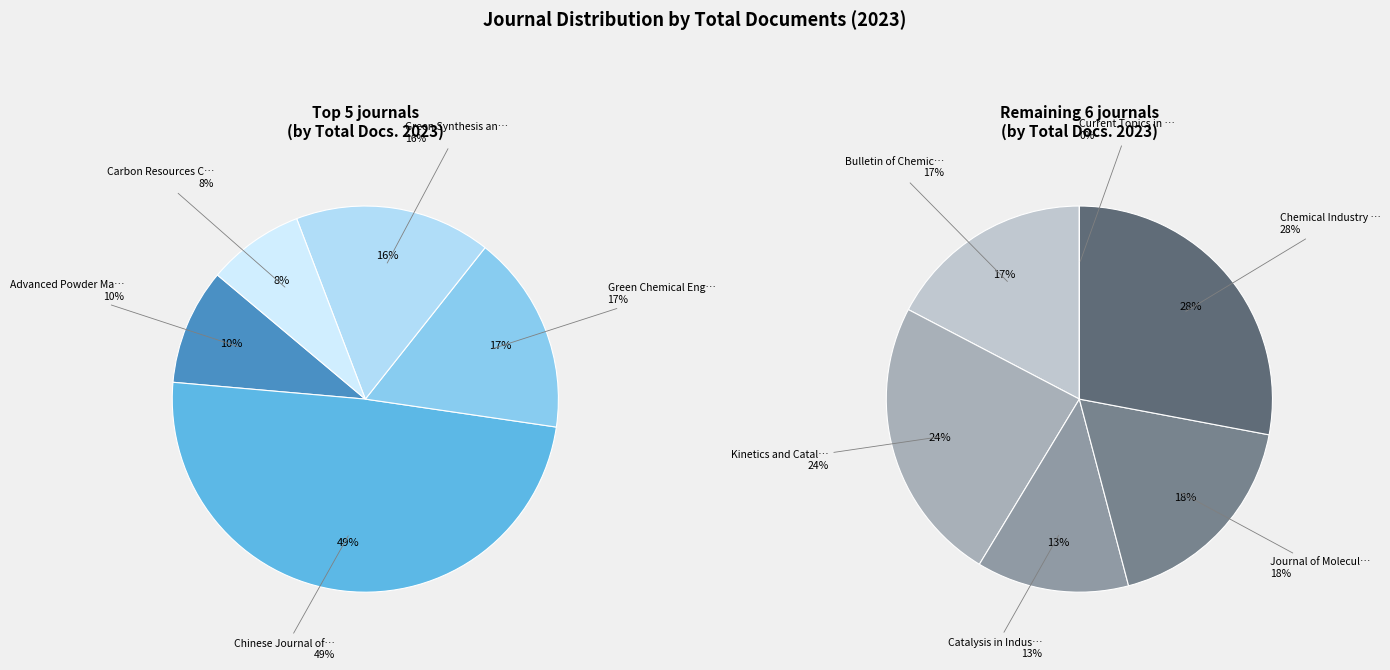

How many slices are in this pie chart?

11